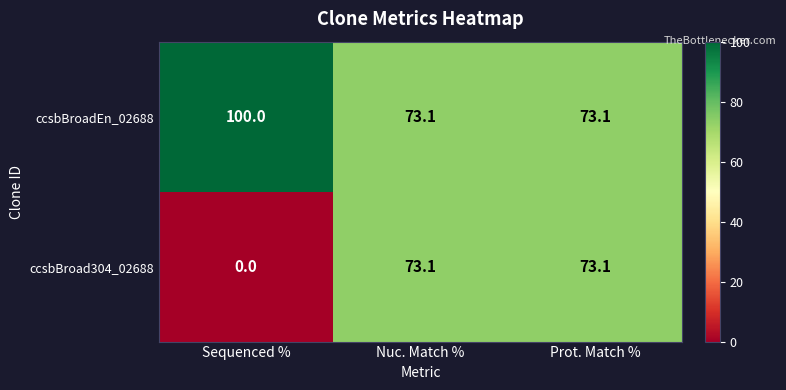

What is the sum of all ccsbBroad304_02688 values?

146.2